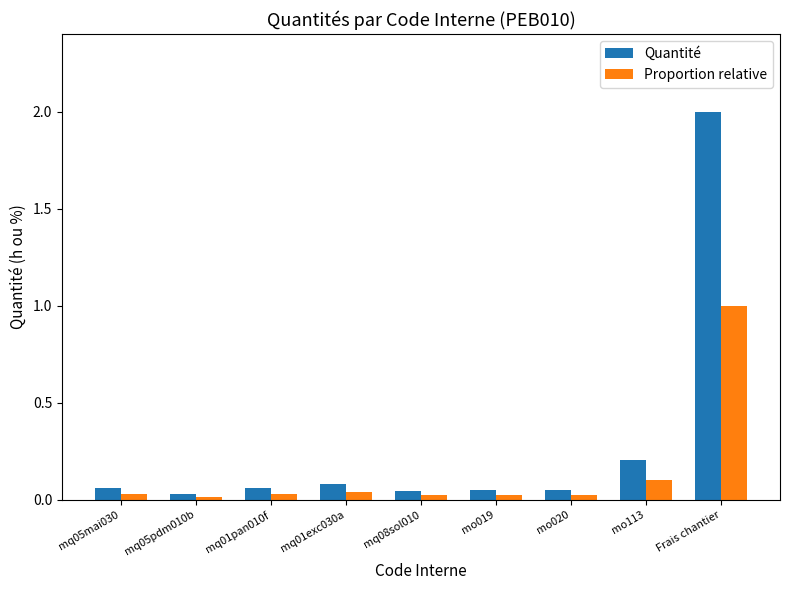

What is the value of the Quantité bar at the 8th from the left?

0.2